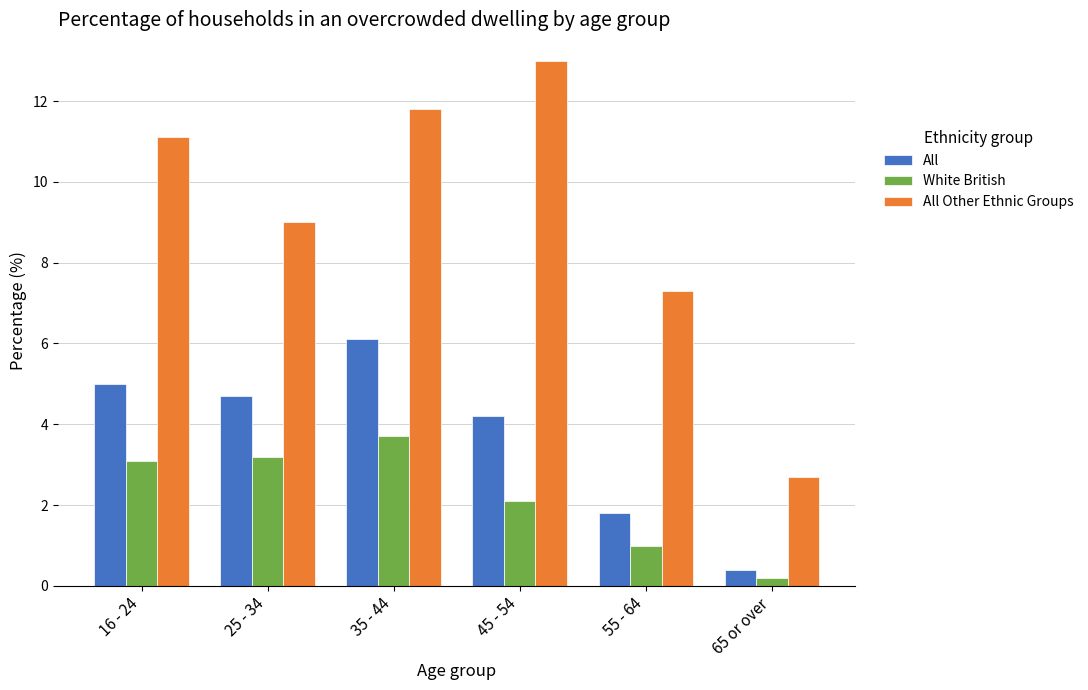

What is the approximate value of All at 25 - 34?

4.7